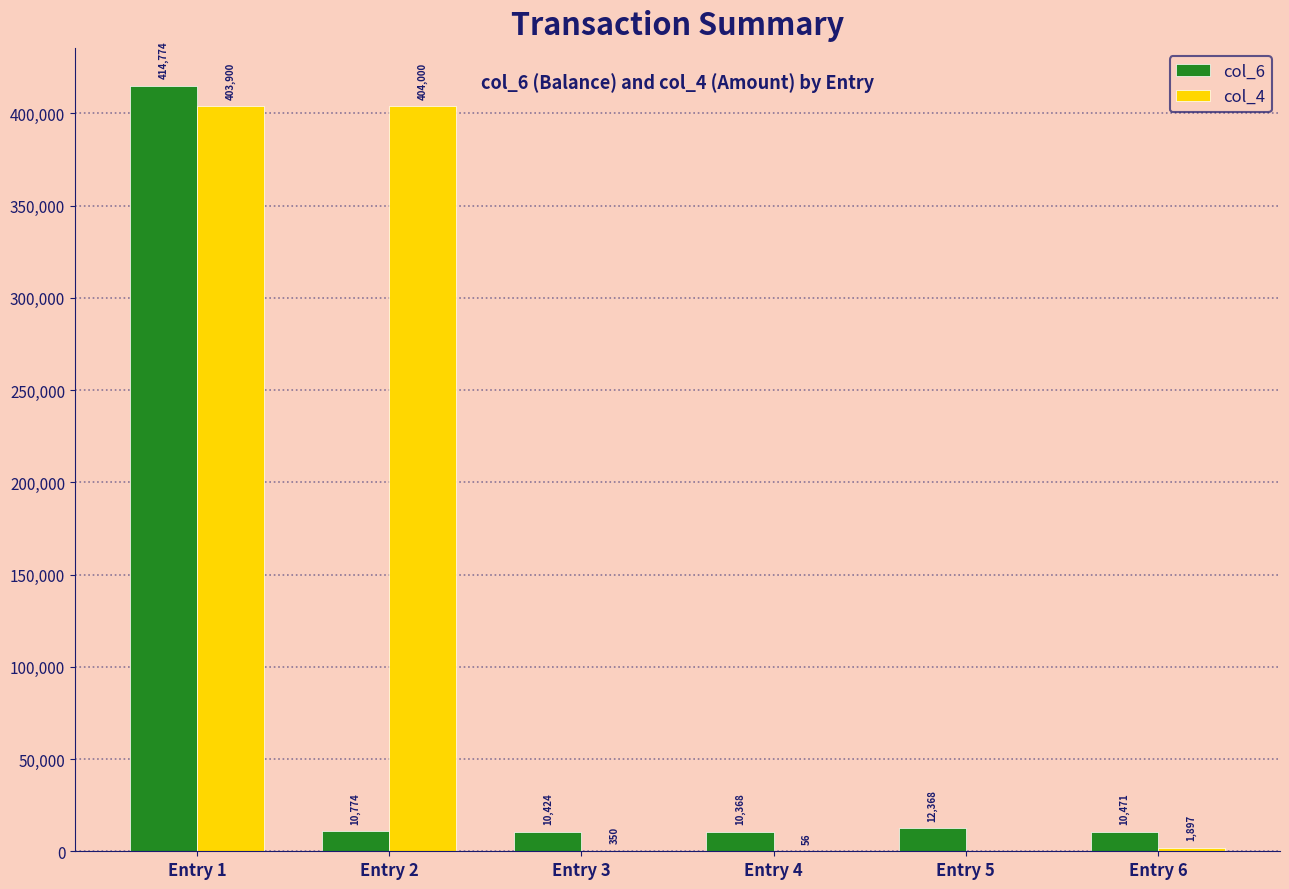

What is the sum of the col_4 values at Entry 2 and Entry 4?

404056.0